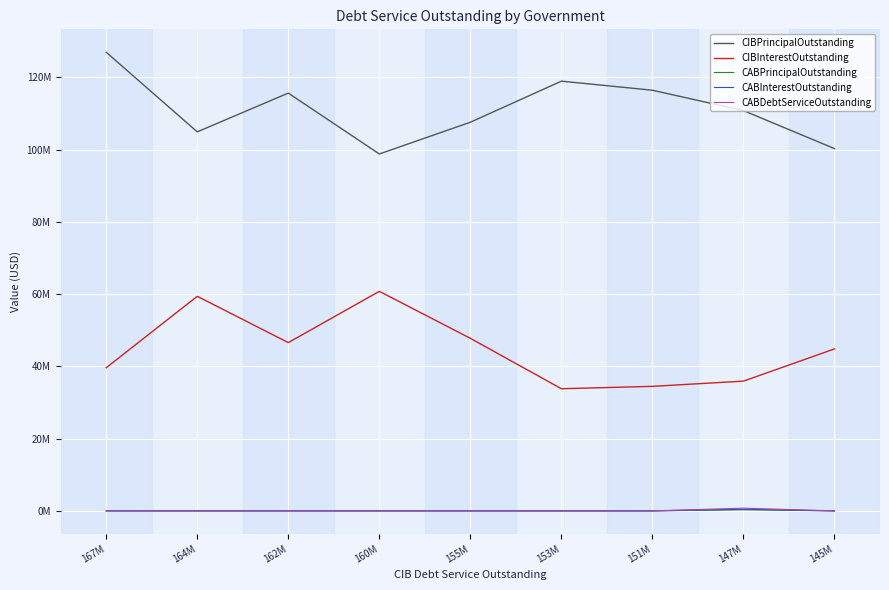

True or false: CABInterestOutstanding has a value of -190493.5 at 167M.

False